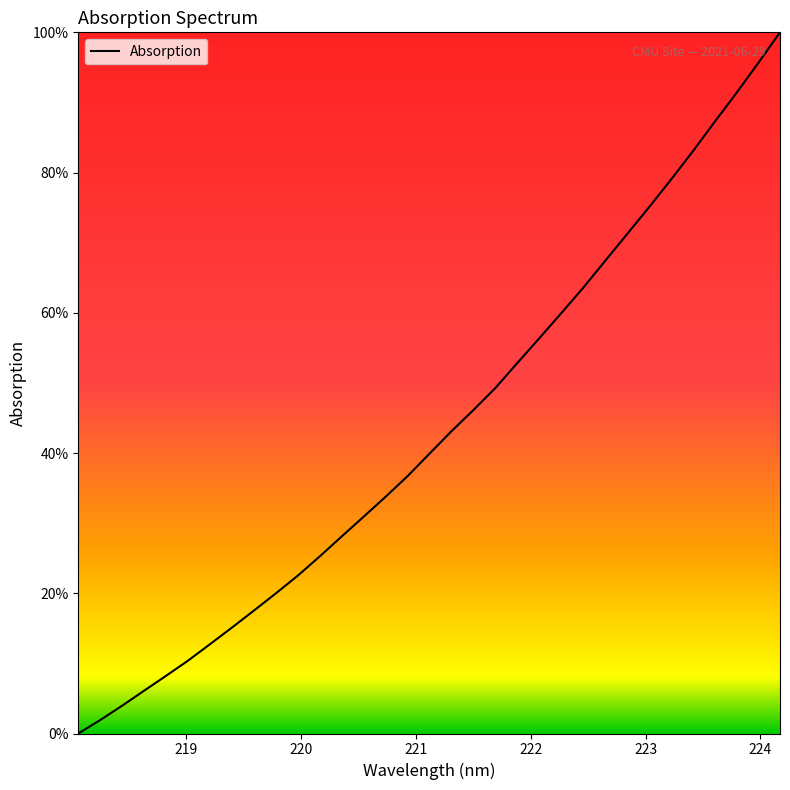

What is the greatest value displayed?

100.0